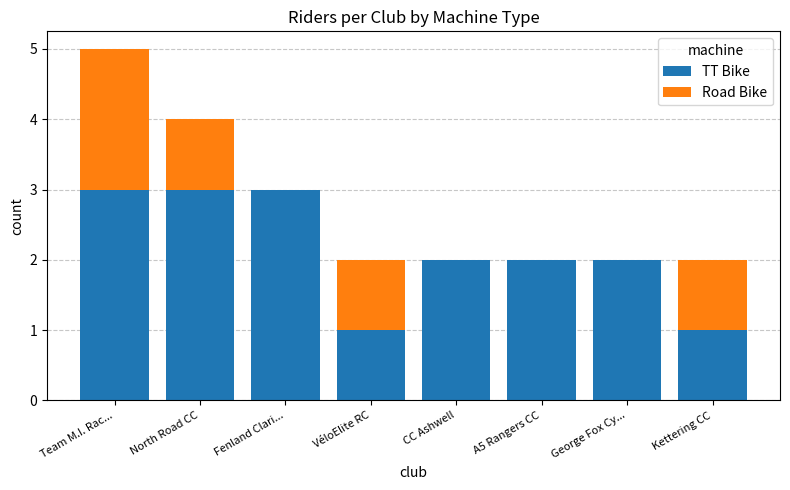

Are the bars horizontal?

No